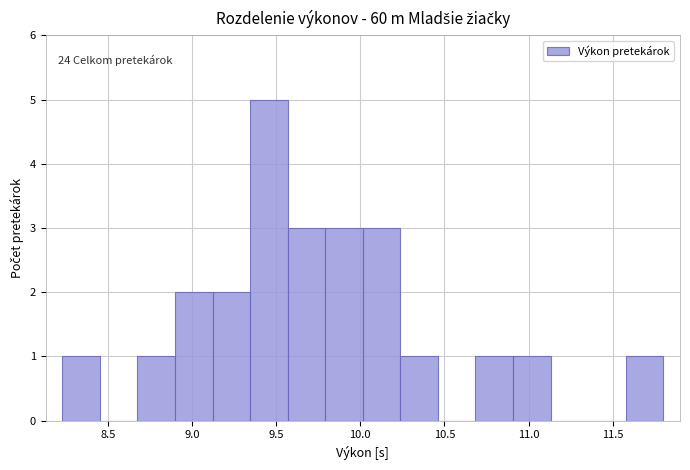

Which range on the x-axis has the tallest bar?

9.35 to 9.55